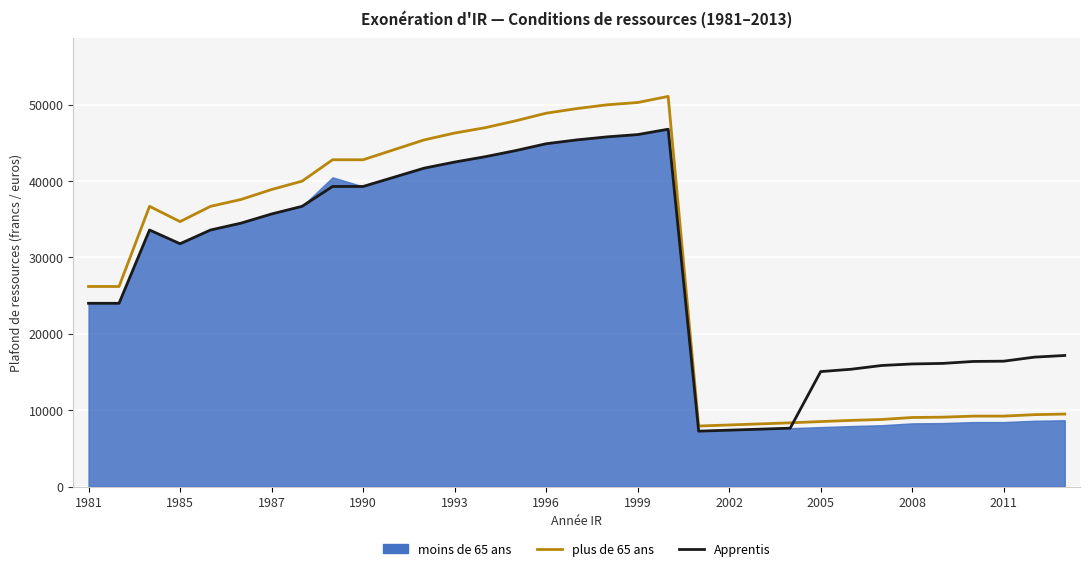

At which label is Apprentis closest to 27025?

1981